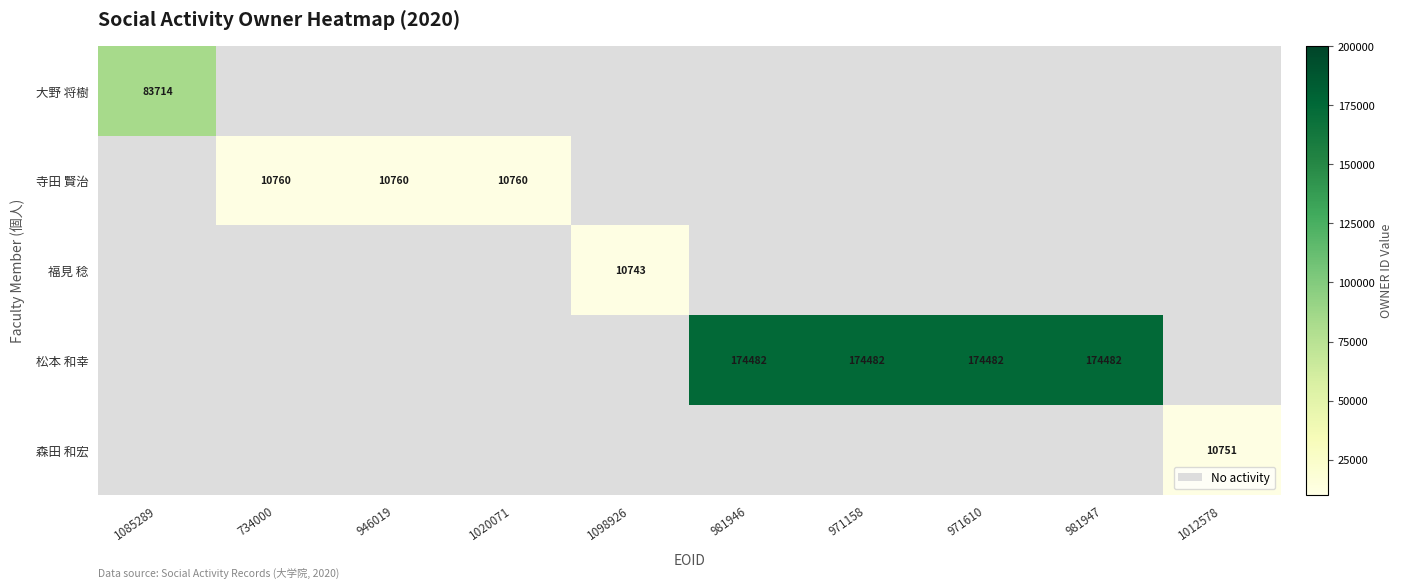

How many categories are shown in the chart?

10